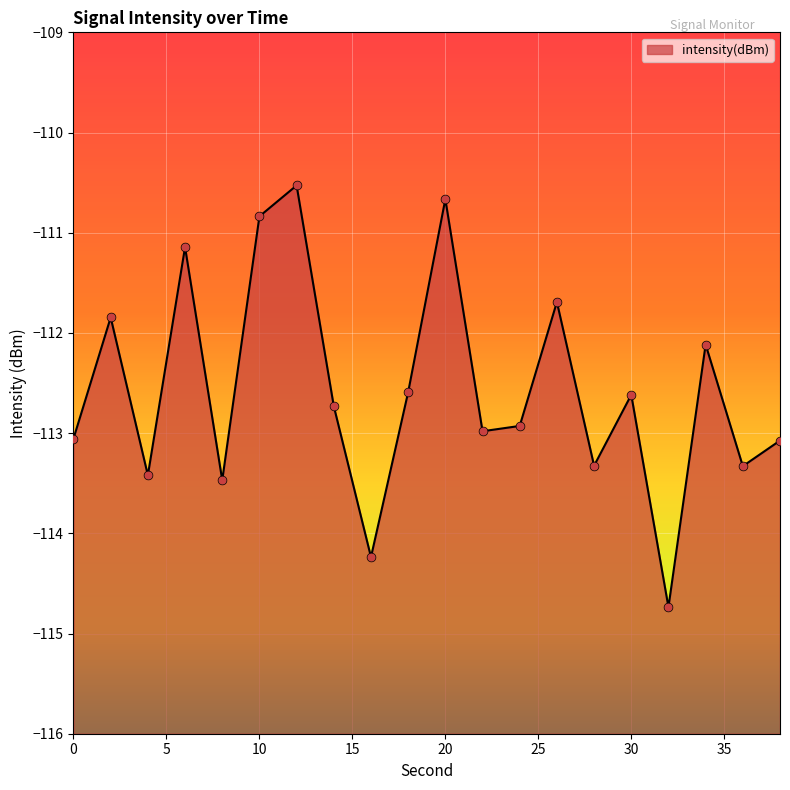

What is the change in value from 24 to 34?

+0.8